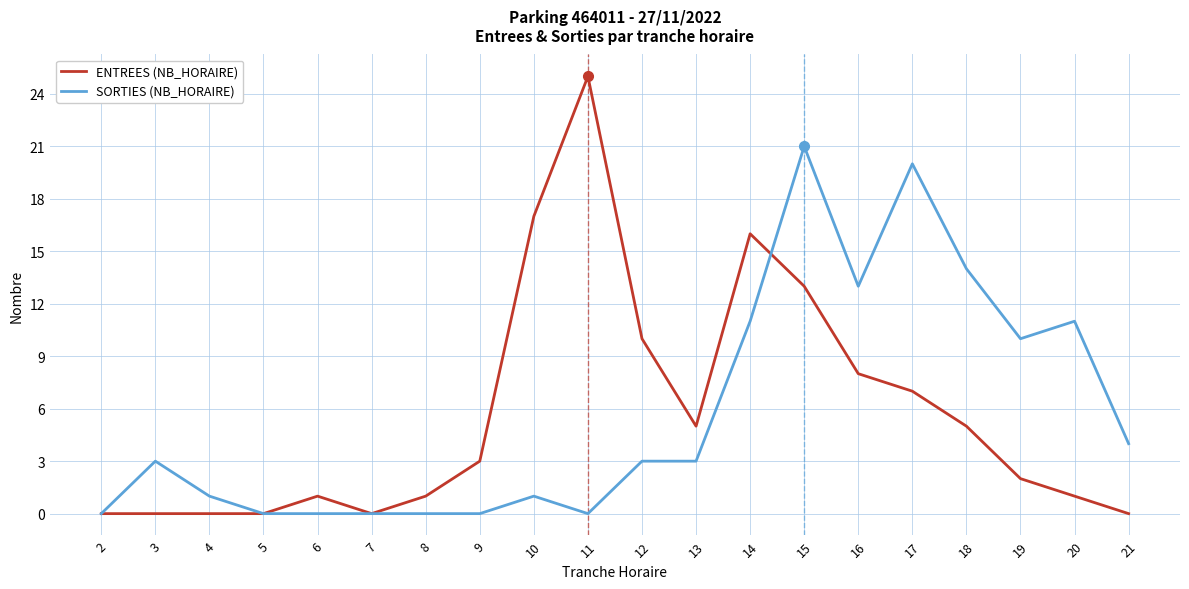

Between 4 and 21, which series saw the biggest shift?

SORTIES (NB_HORAIRE)